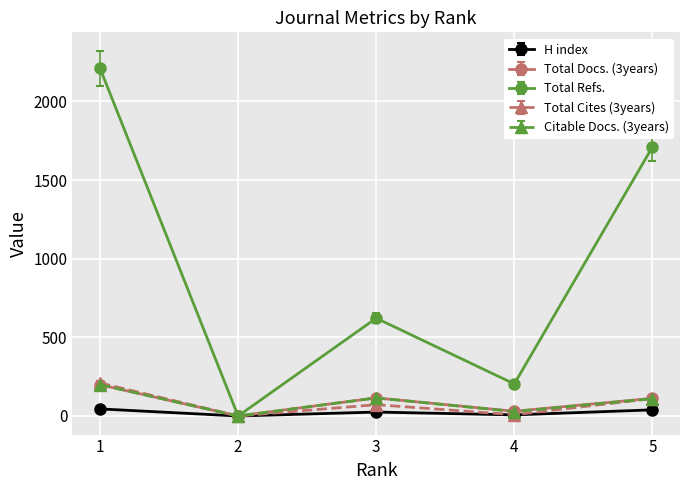

What is the total value across all series at 1?

2864